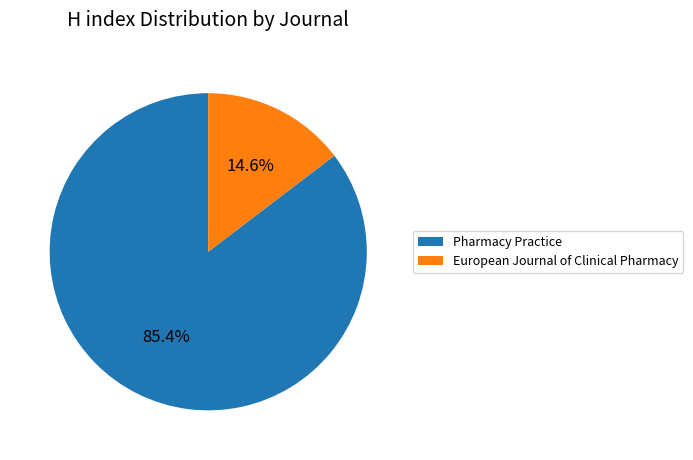

What is the largest slice in the pie chart?

Pharmacy Practice